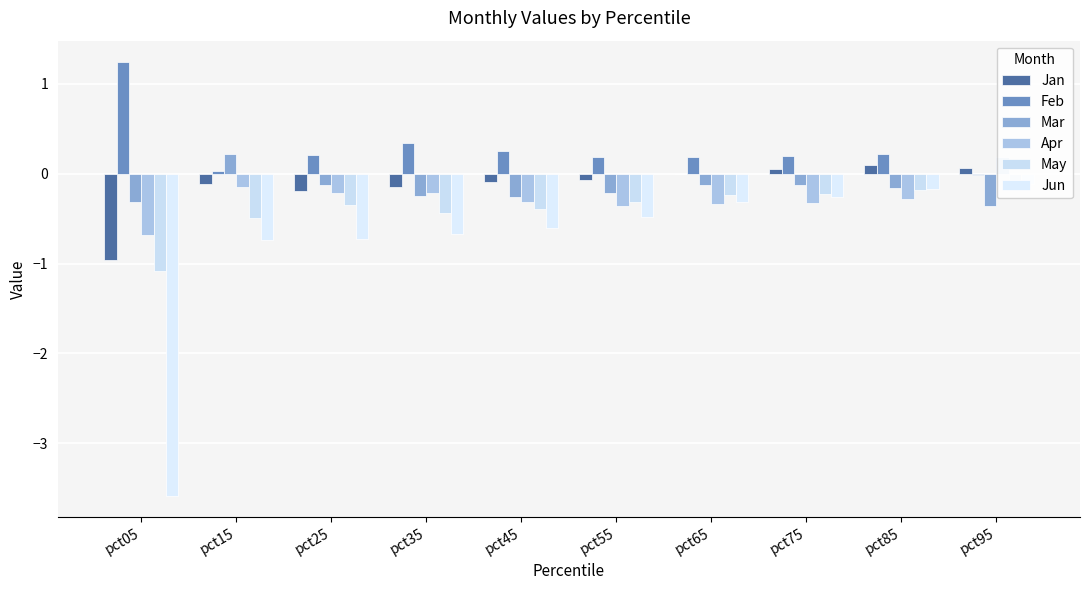

Does the chart contain stacked bars?

No